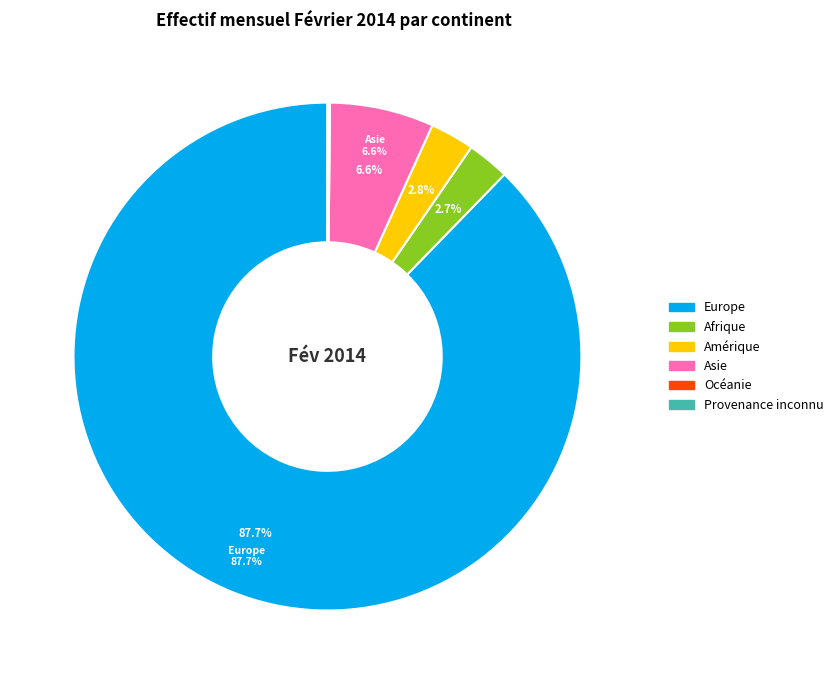

Which category has the biggest portion of the pie?

Europe